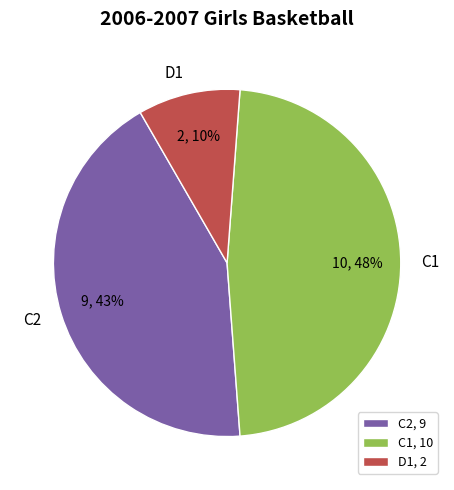

To the nearest percent, what is the average slice percentage?

33%